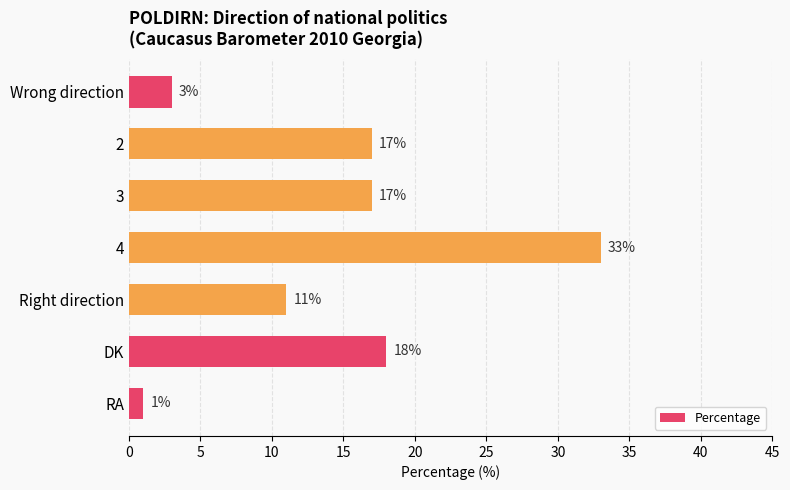

Which has a higher value, 2 or 4?

4